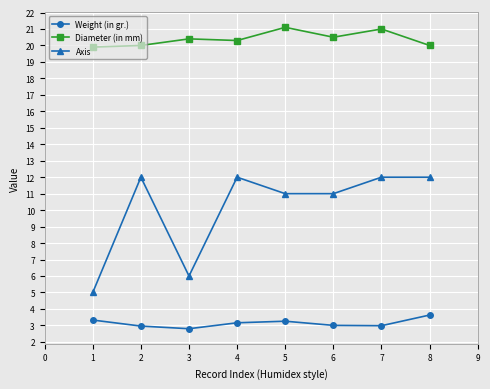

True or false: Axis and Diameter (in mm) cross at least once.

False